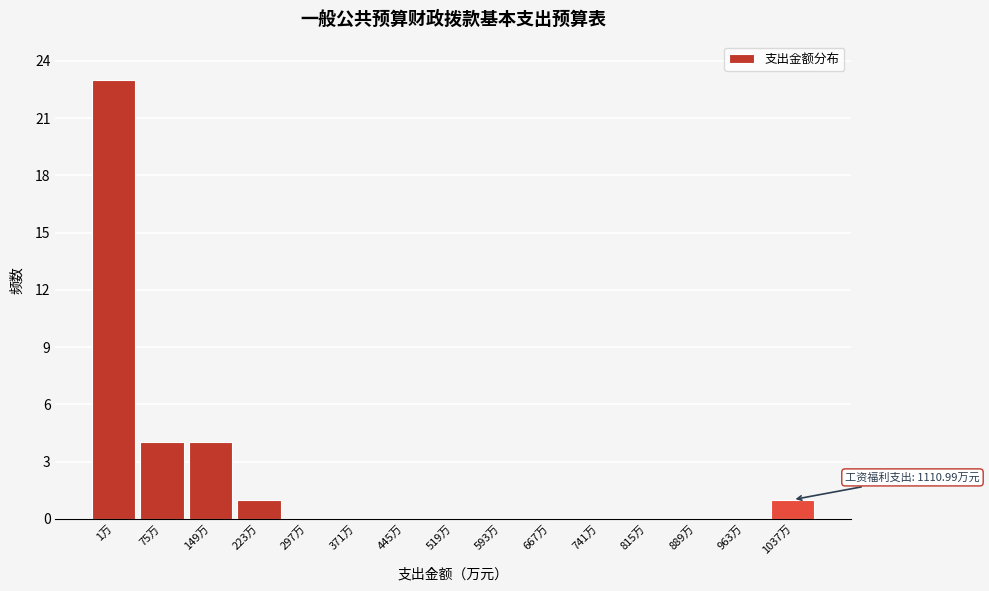

Reading left to right, what are all the values shown in this chart?

1万=23	75万=4	149万=4	223万=1	297万=0	371万=0	445万=0	519万=0	593万=0	667万=0	741万=0	815万=0	889万=0	963万=0	1037万=1